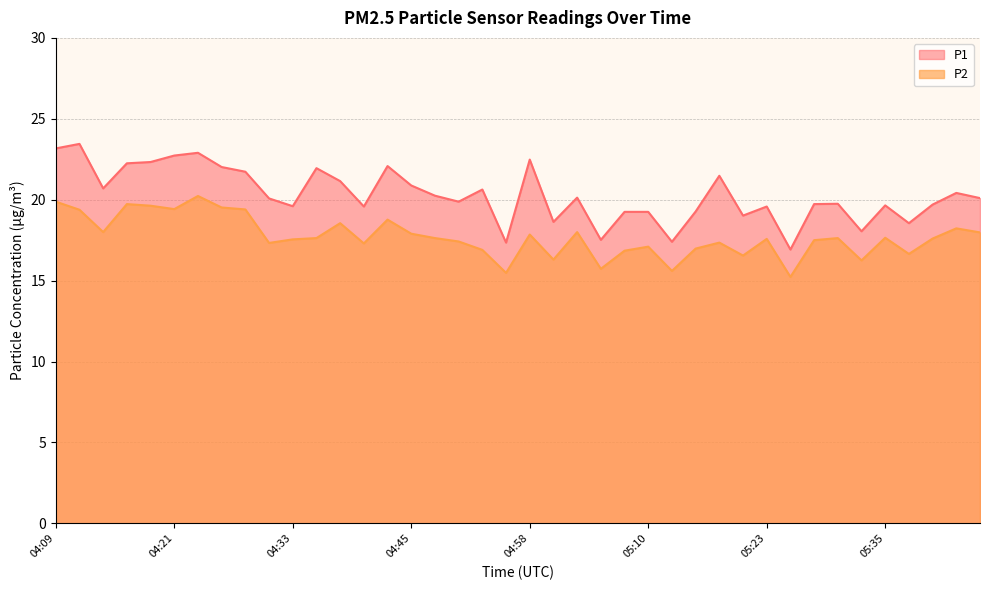

Rank the categories by P1 value from lowest to highest.

05:25, 04:55, 05:13, 05:05, 05:32, 05:37, 05:00, 05:20, 05:08, 05:10, 05:15, 04:41, 05:23, 04:33, 05:35, 05:40, 05:28, 05:30, 04:50, 04:31, 05:45, 05:03, 04:48, 05:42, 04:53, 04:13, 04:45, 04:38, 05:18, 04:28, 04:36, 04:26, 04:43, 04:16, 04:18, 04:58, 04:21, 04:23, 04:09, 04:11